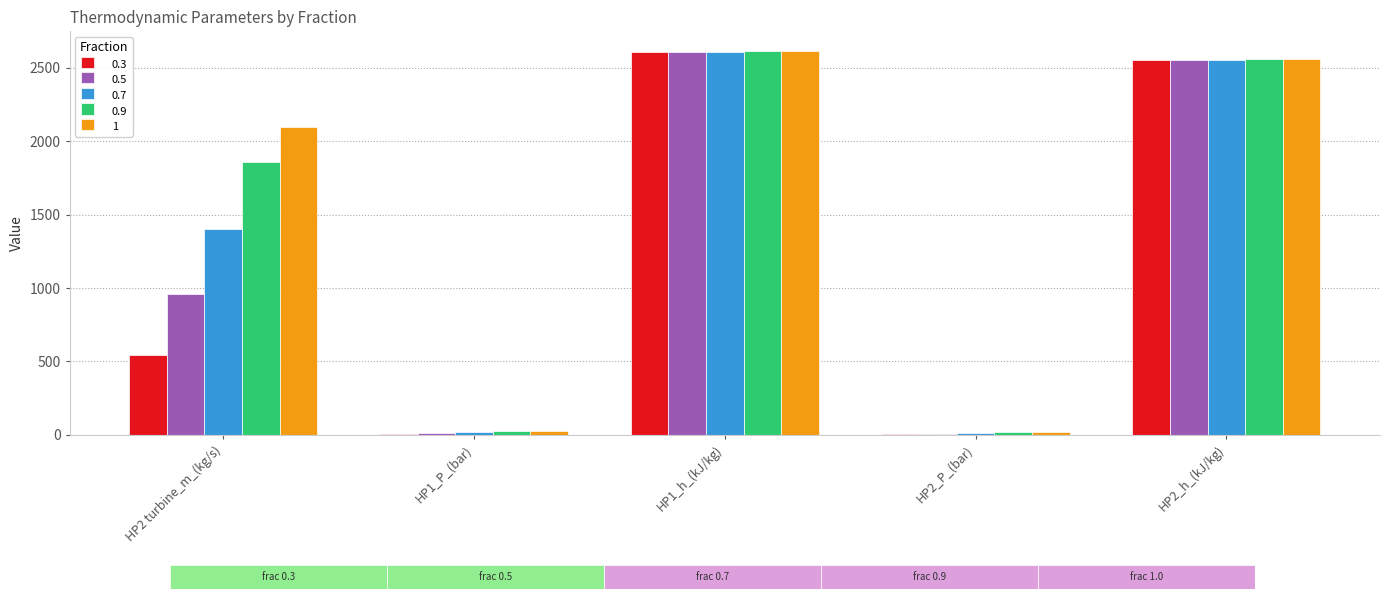

What is the difference between the 0.5 values at HP2_P_(bar) and HP1_P_(bar)?

4.0